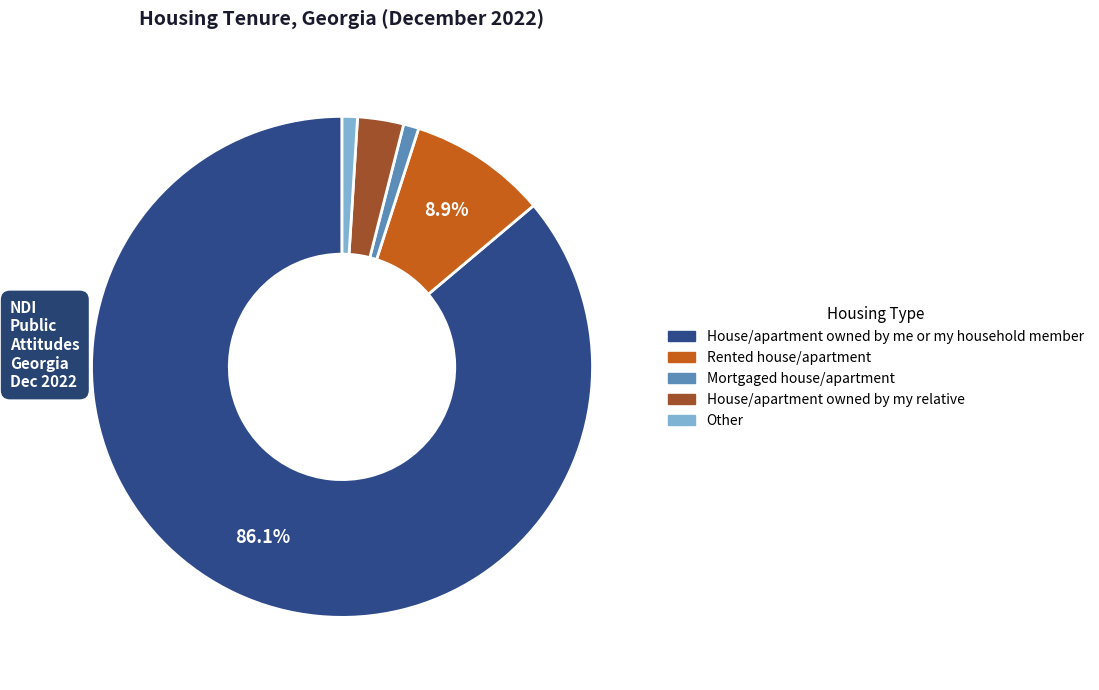

Count the number of slices in the pie.

5